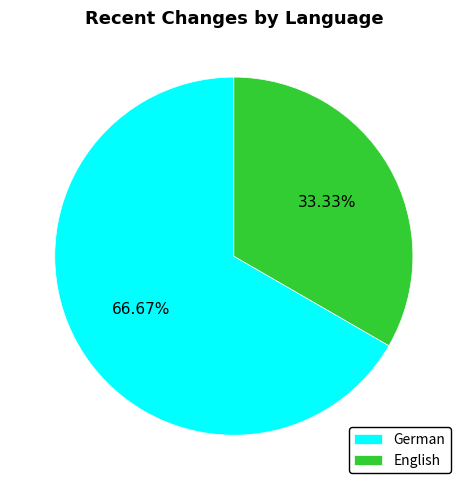

Is it true that English is 39% of the pie?

False